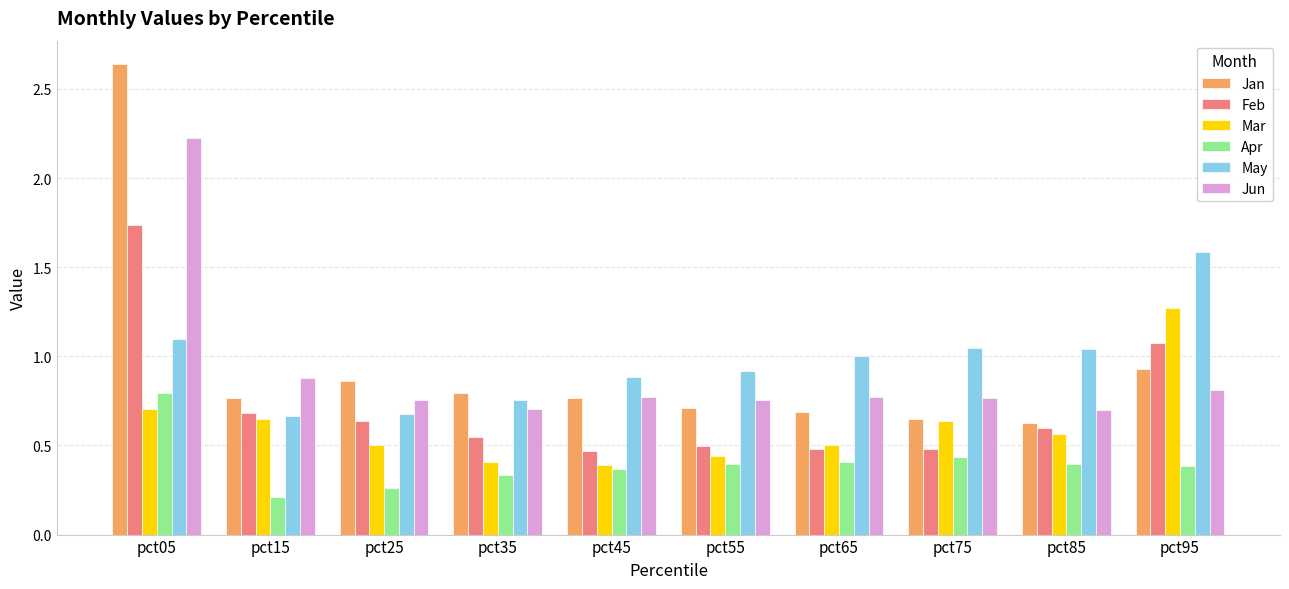

At which label does May first exceed 1?

pct05